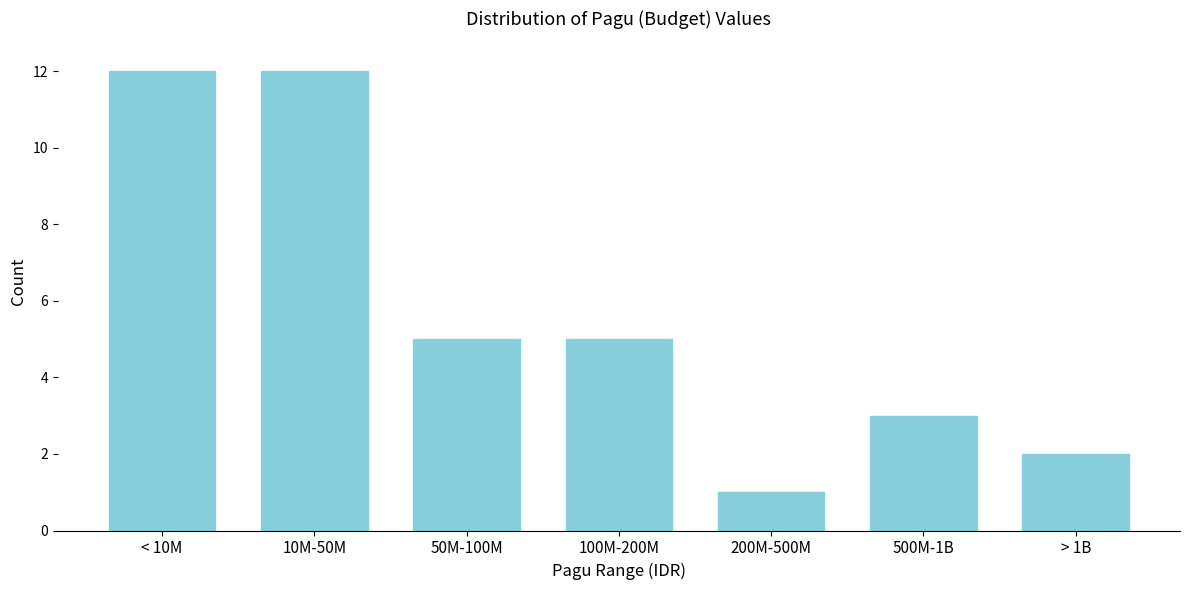

Reading left to right, extract all data points from this chart.

< 10M=12	10M-50M=12	50M-100M=5	100M-200M=5	200M-500M=1	500M-1B=3	> 1B=2